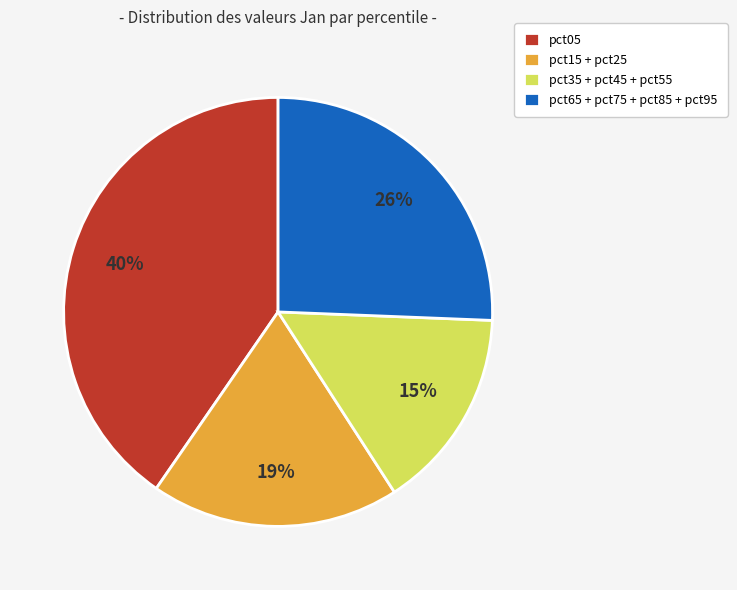

The pct05 slice represents 50% of the pie. True or false?

False